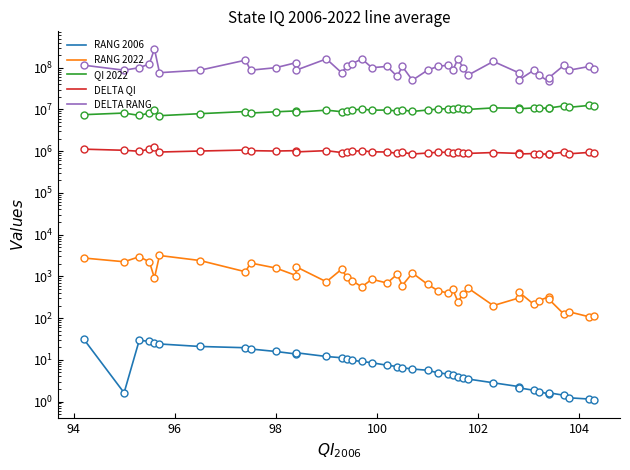

Which series has the widest spread of values?

DELTA RANG